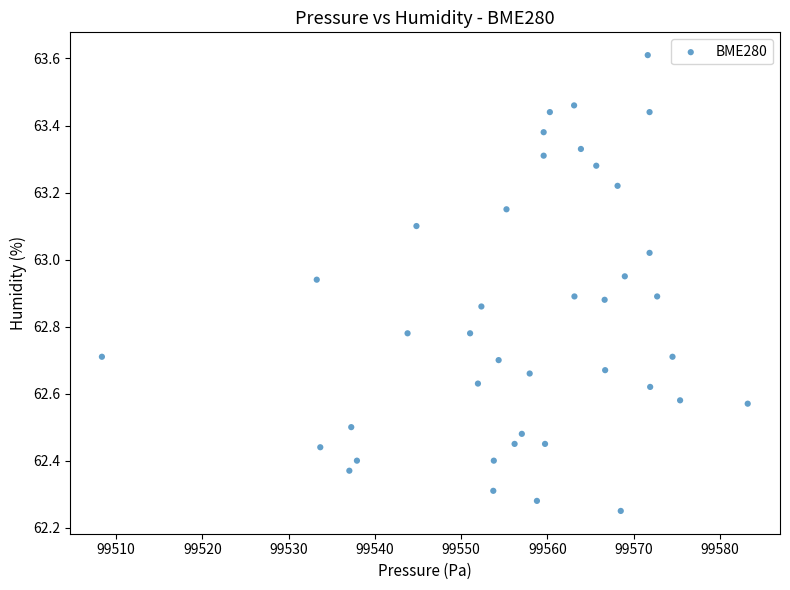

What is the range of X values (max minus min)?

74.9